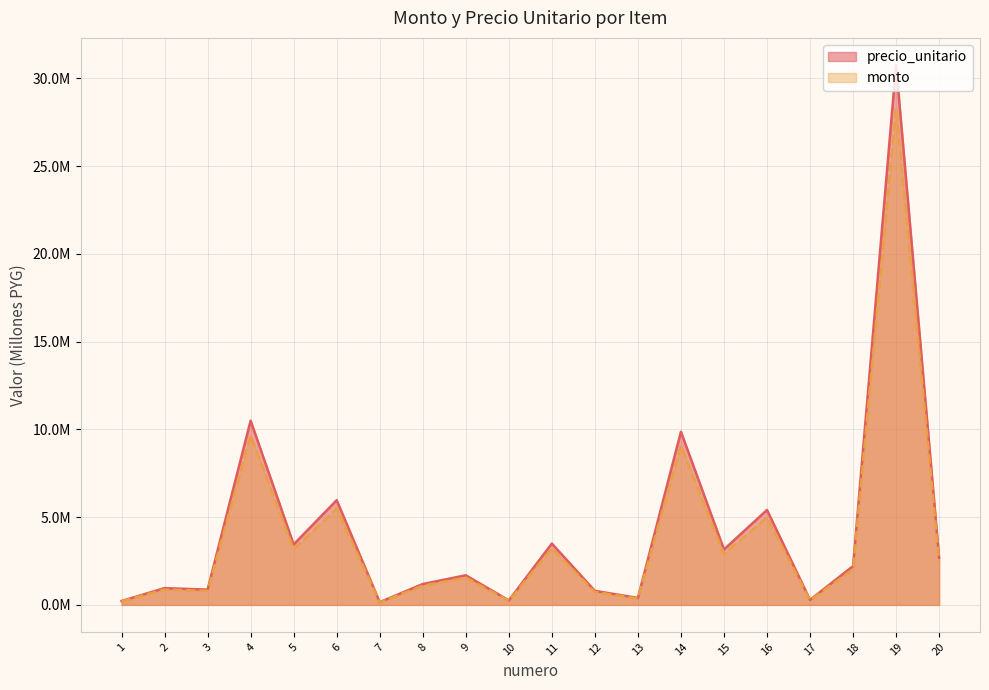

True or false: precio_unitario has a value of 0.8 at 9.

False